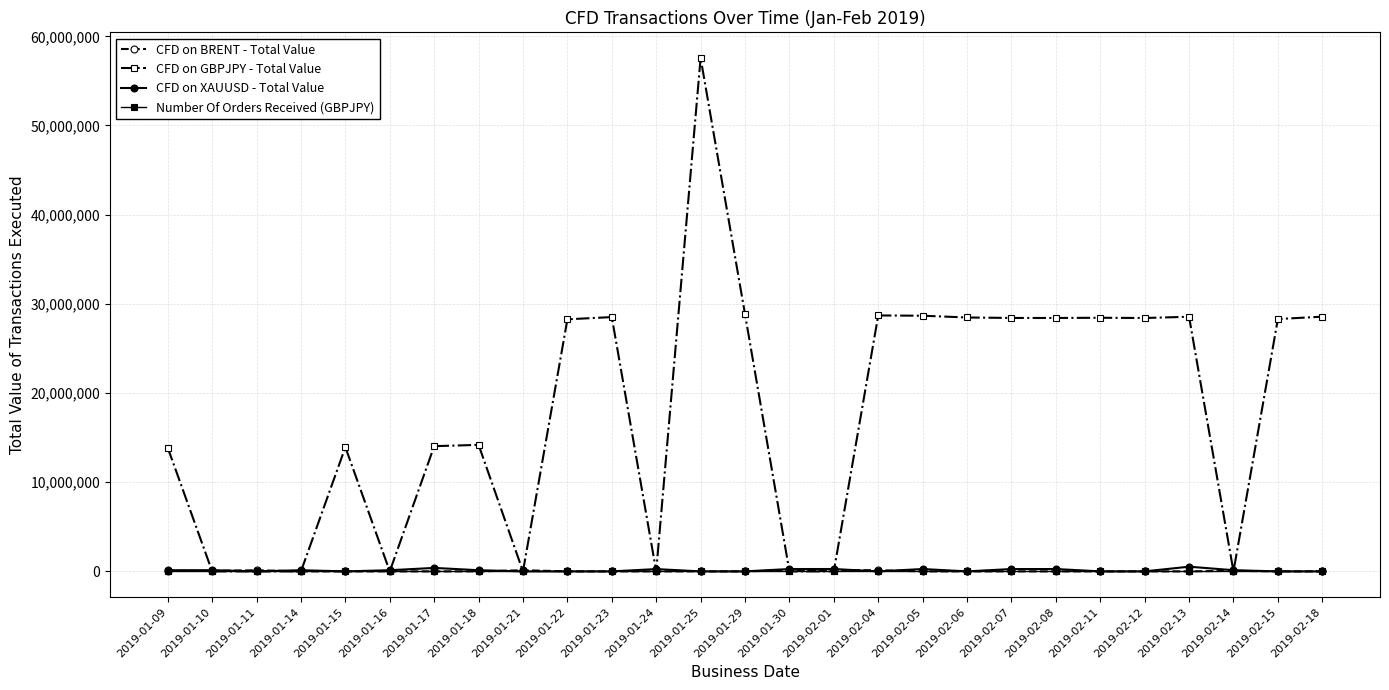

Which series has the widest spread of values?

CFD on GBPJPY - Total Value